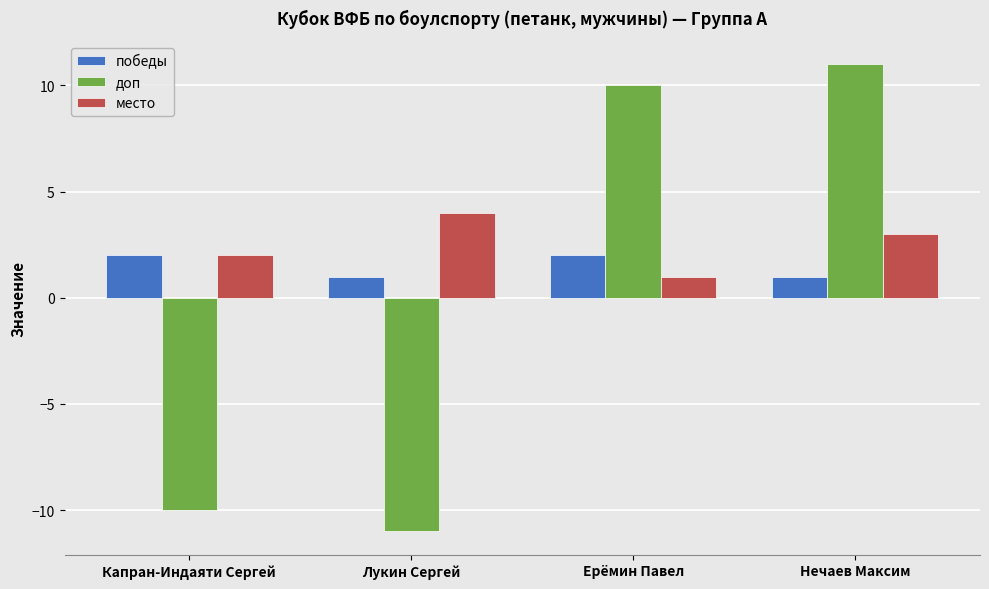

At which category does the chart reach its minimum across all series?

Лукин Сергей